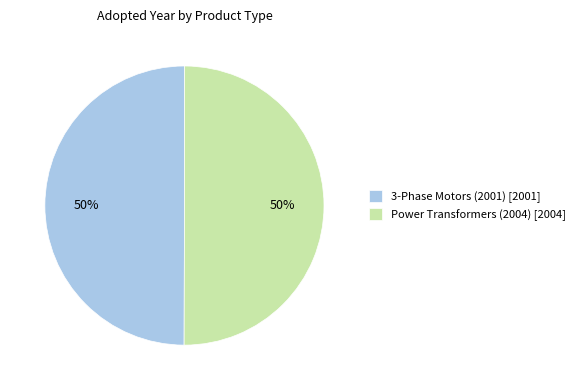

Combined, do 3-Phase Motors (2001) [2001] and Power Transformers (2004) [2004] account for over 50%?

Yes